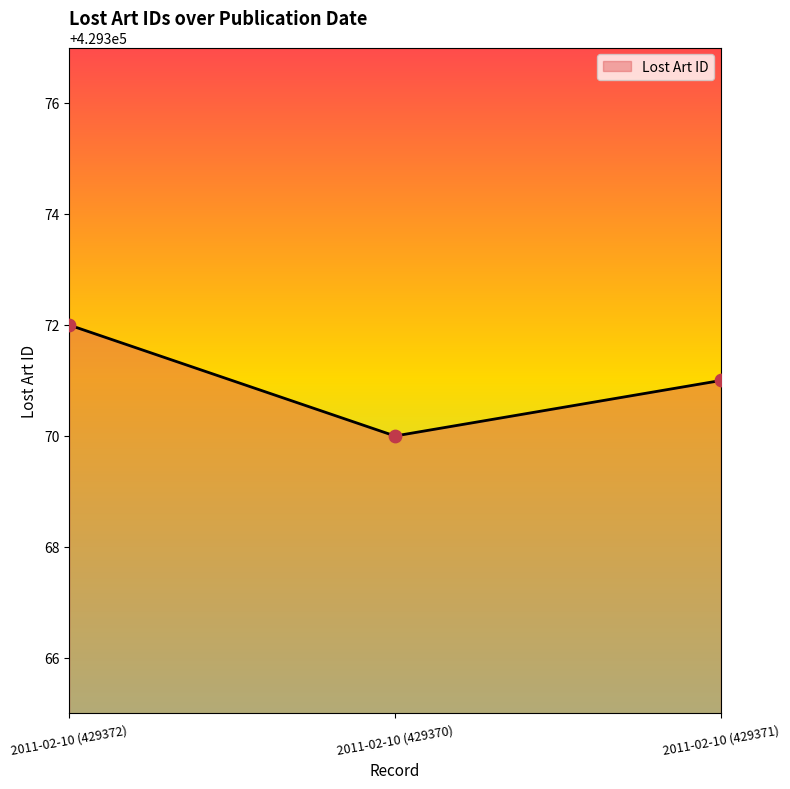

Approximately how many times larger is the value at 2011-02-10 (429371) compared to 2011-02-10 (429372)?

1.0